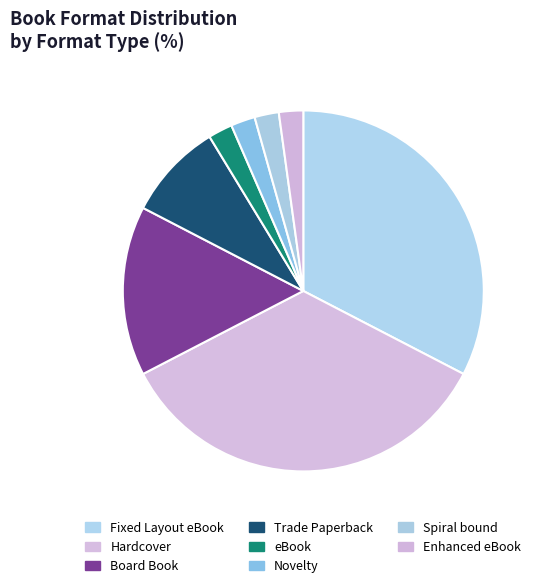

To the nearest percent, what is the difference between the largest and smallest slice percentages?

33%